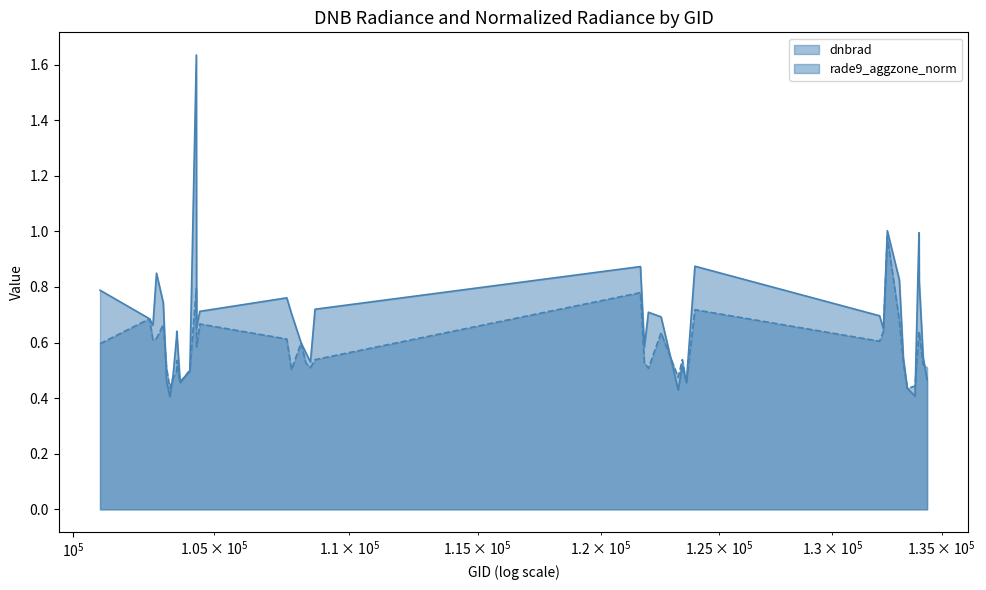

Count the number of data series in this chart.

2